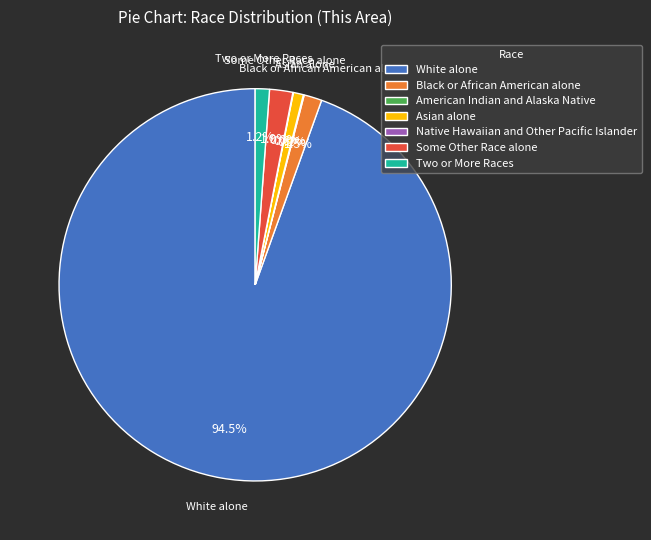

The Asian alone slice represents 1% of the pie. True or false?

True